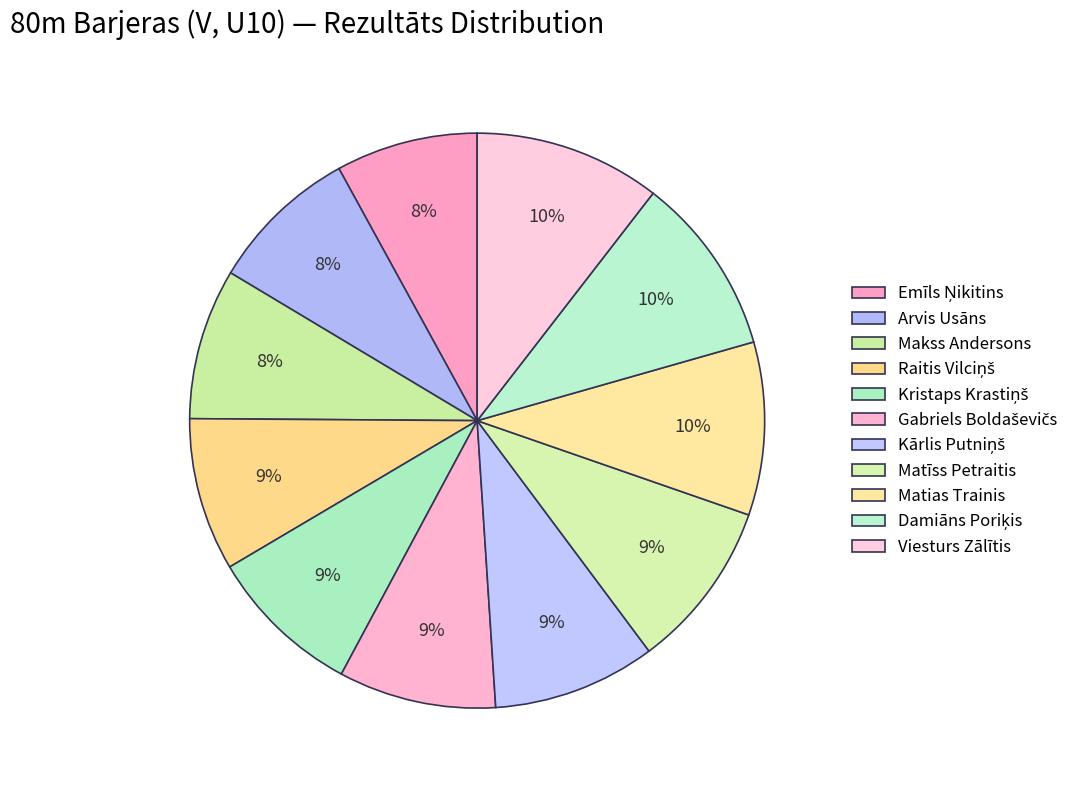

How many slices are in this pie chart?

11